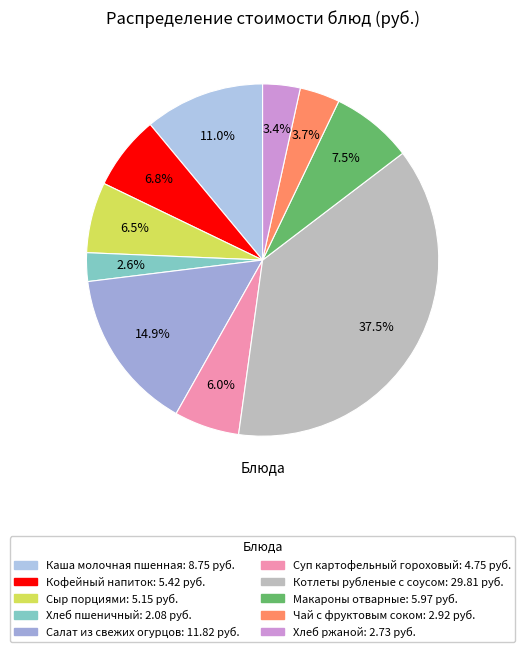

Is there a majority slice in this chart?

No